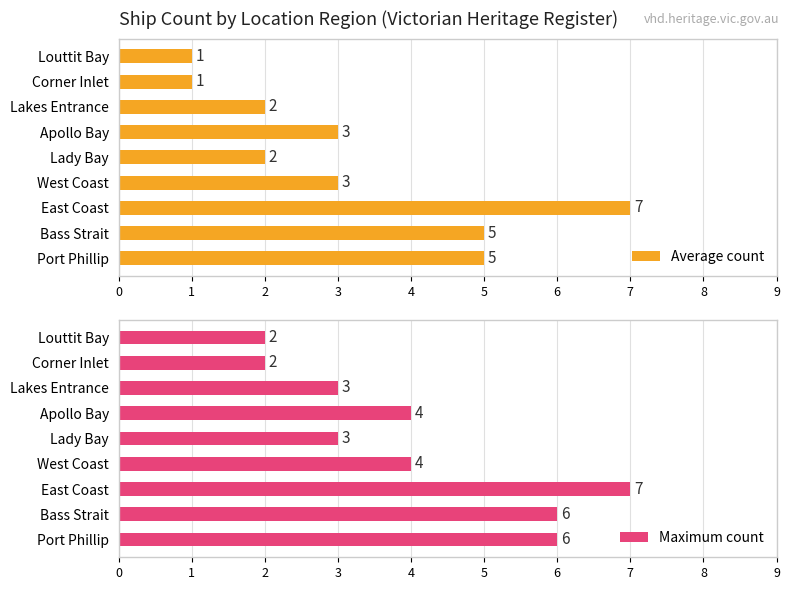

True or false: Average count has a value of 5 at Bass Strait.

True